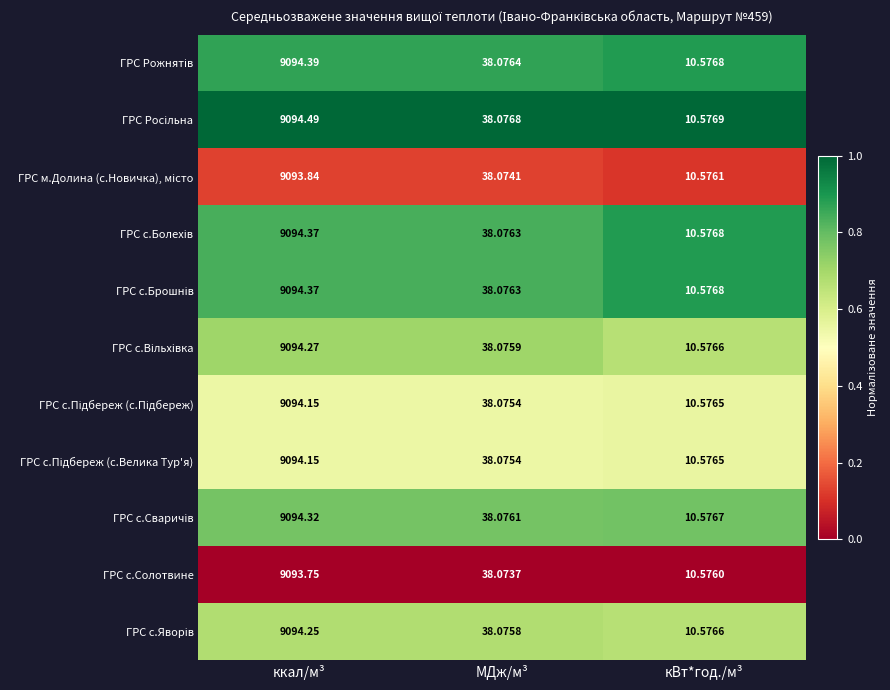

At which category is the sum across all series the highest?

ккал/м³